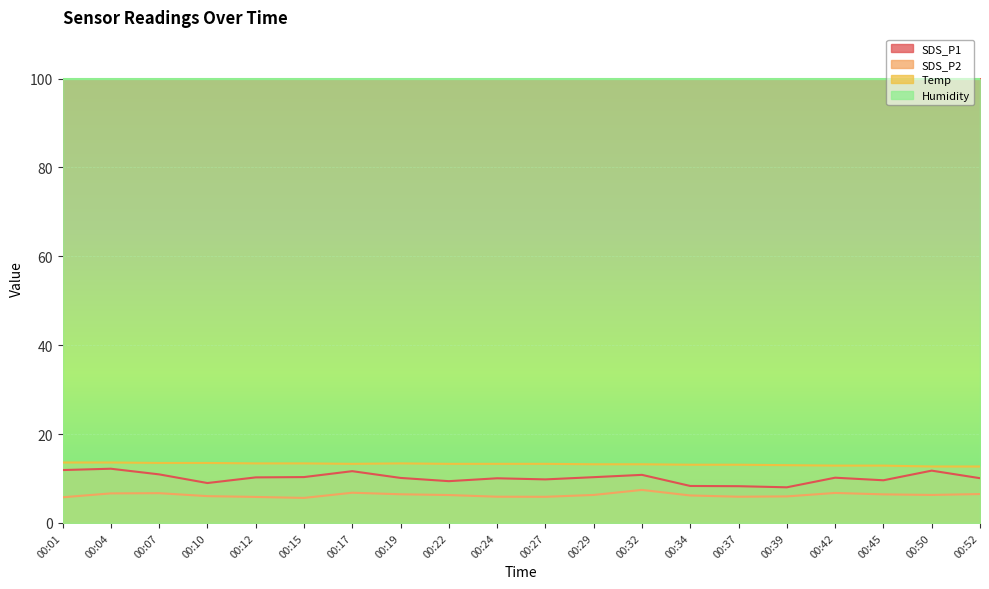

True or false: Temp has a value of 13.1 at 00:37.

True